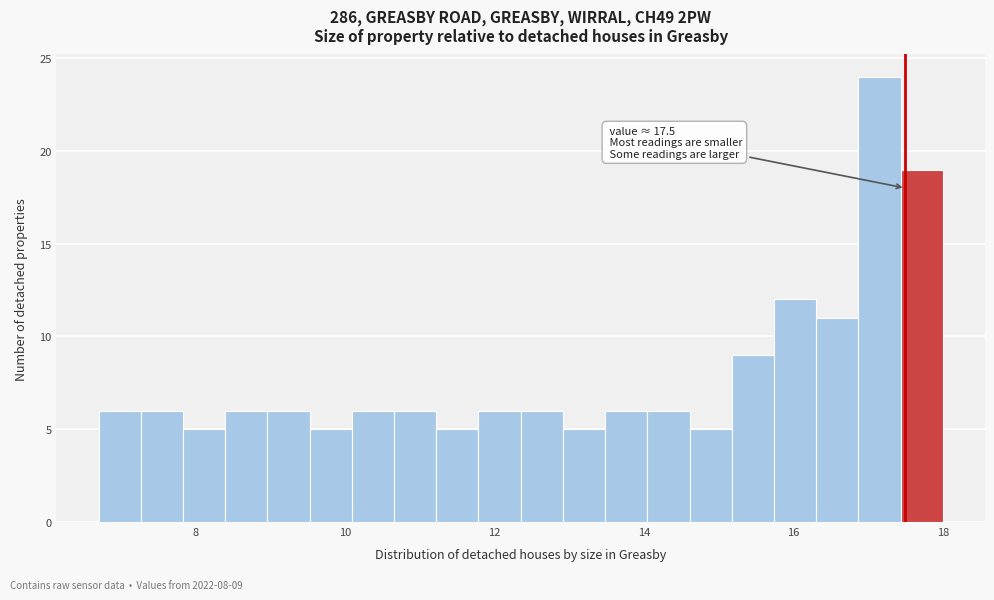

Read against the x-axis, roughly where is the centre of the tallest bar?

17.2